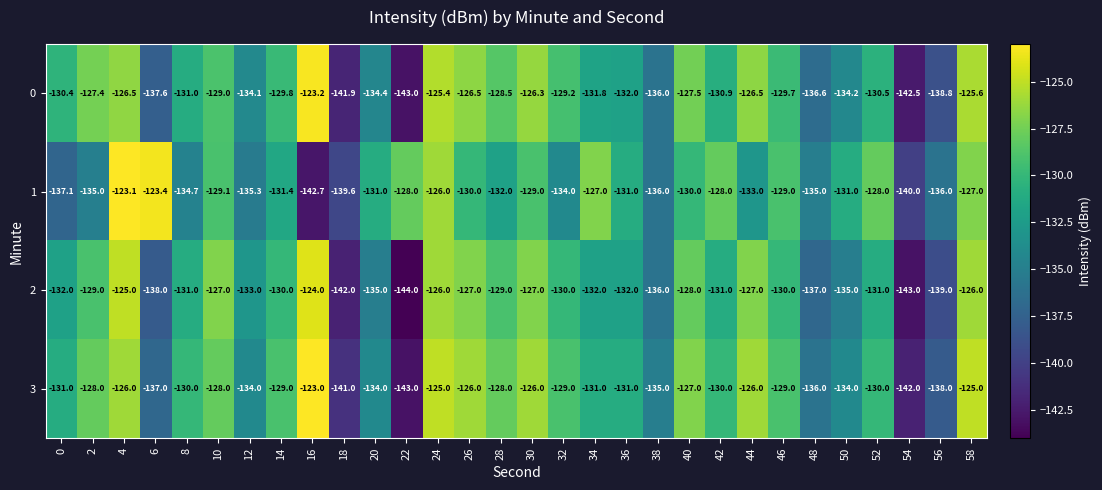

List the series in order of their peak value, lowest first.

2, 0, 1, 3